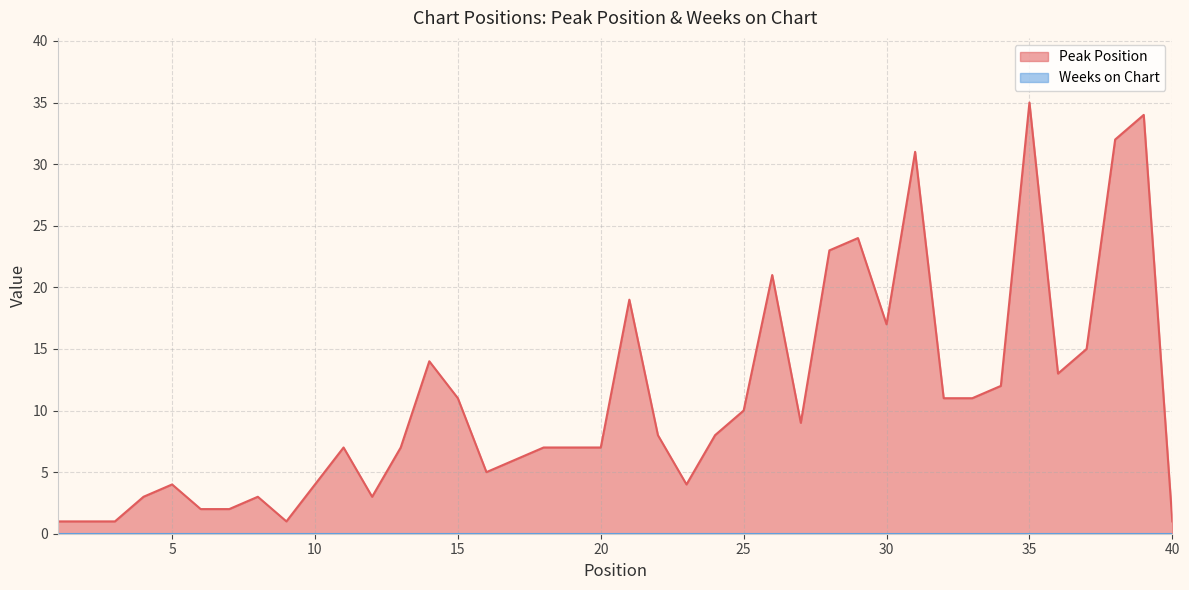

What is the smallest value displayed?

0